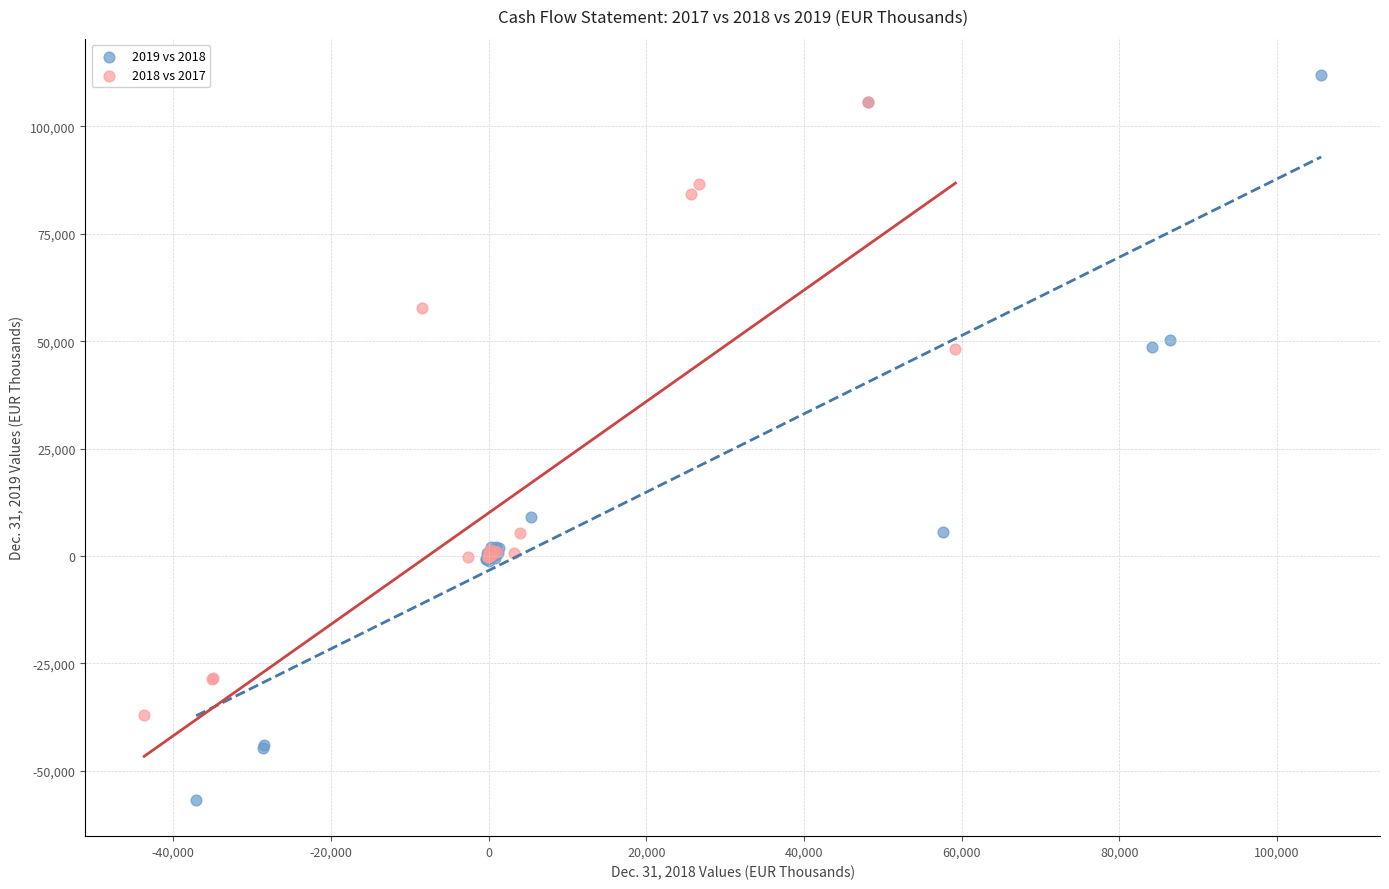

Which series has the widest spread of Y values?

2019 vs 2018